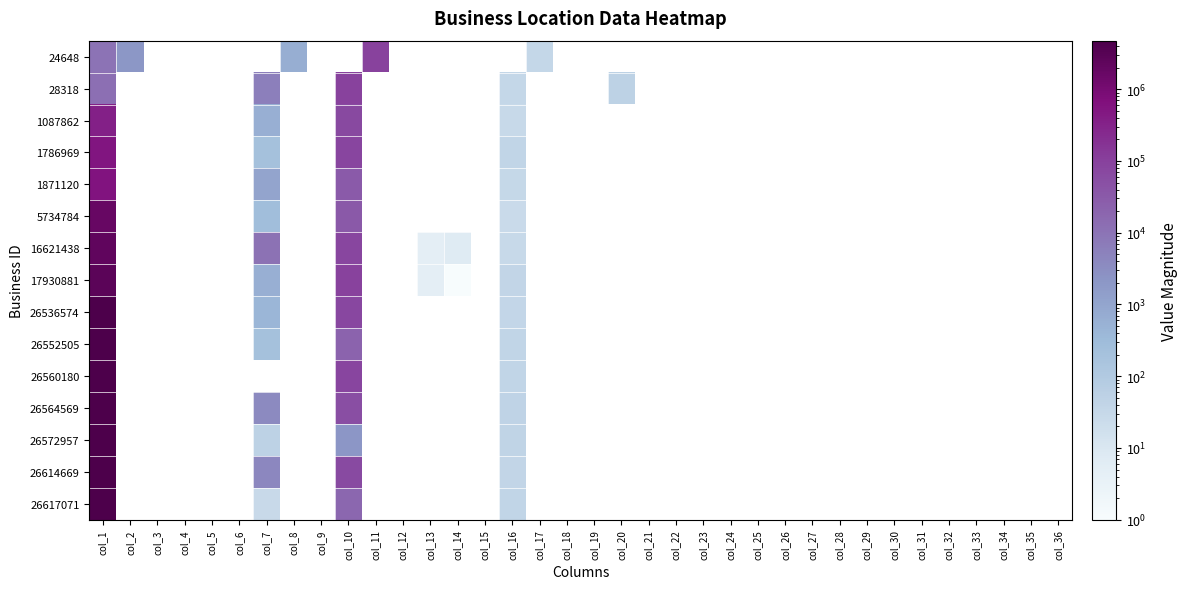

List the series in order of their peak value, lowest first.

24648, 28318, 1087862, 1786969, 1871120, 5734784, 16621438, 17930881, 26536574, 26552505, 26560180, 26564569, 26572957, 26614669, 26617071